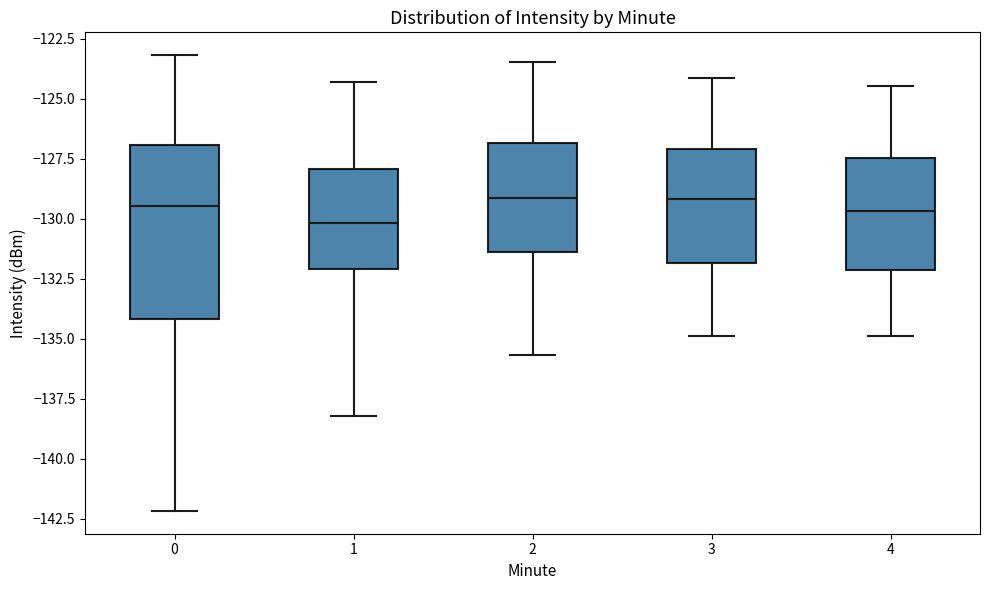

Reading left to right, transcribe this box plot: for each box, give where its median line is, the range the box spans, and where its two whiskers end, as read against the y-axis. The values are not printed on the chart, so give them approximately, as read against the axis.

0: median -129.5, box -134.0 to -127.0, whiskers -142.0 to -123.0
1: median -130.0, box -132.0 to -128.0, whiskers -138.0 to -124.5
2: median -129.0, box -131.5 to -127.0, whiskers -135.5 to -123.5
3: median -129.0, box -132.0 to -127.0, whiskers -135.0 to -124.0
4: median -129.5, box -132.0 to -127.5, whiskers -135.0 to -124.5